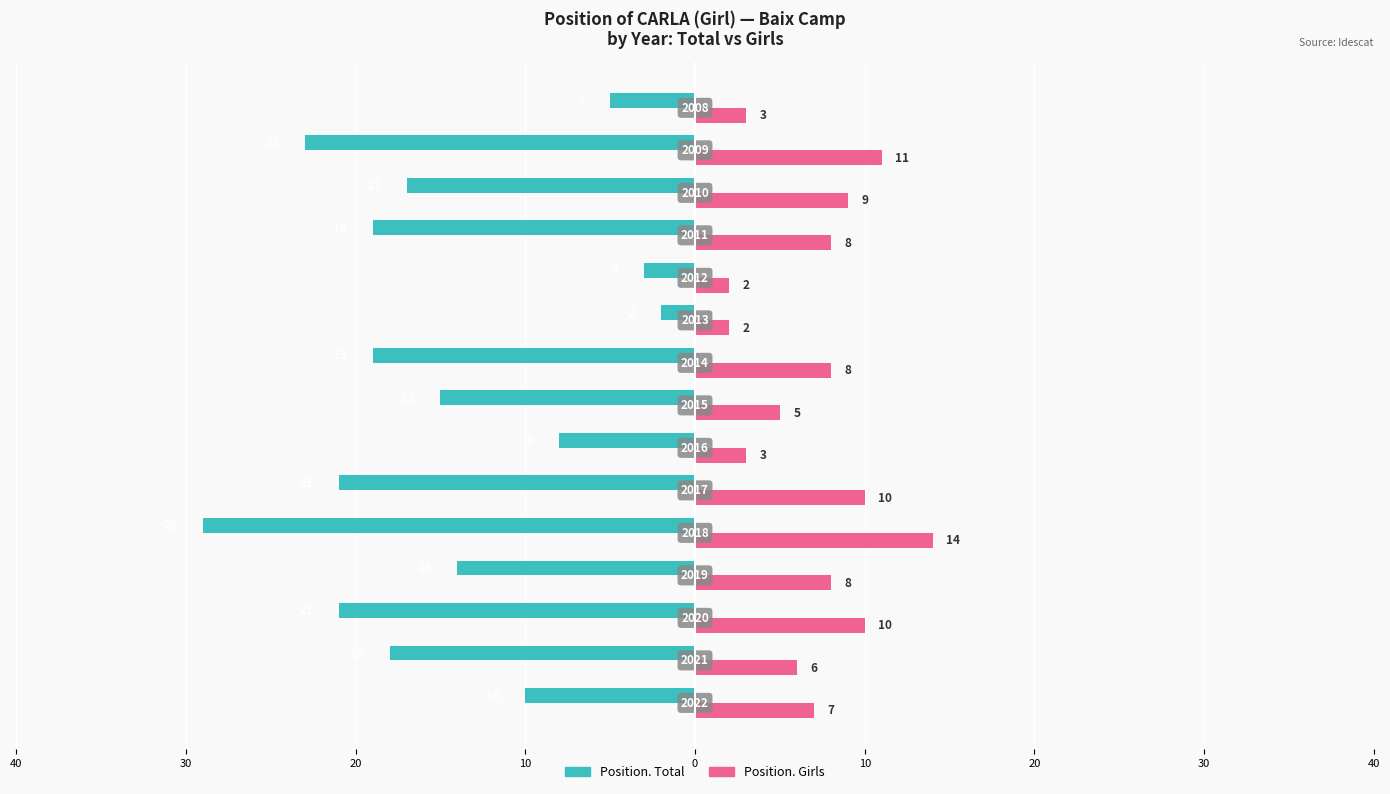

What are all the series names shown in the legend?

Position. Total, Position. Girls